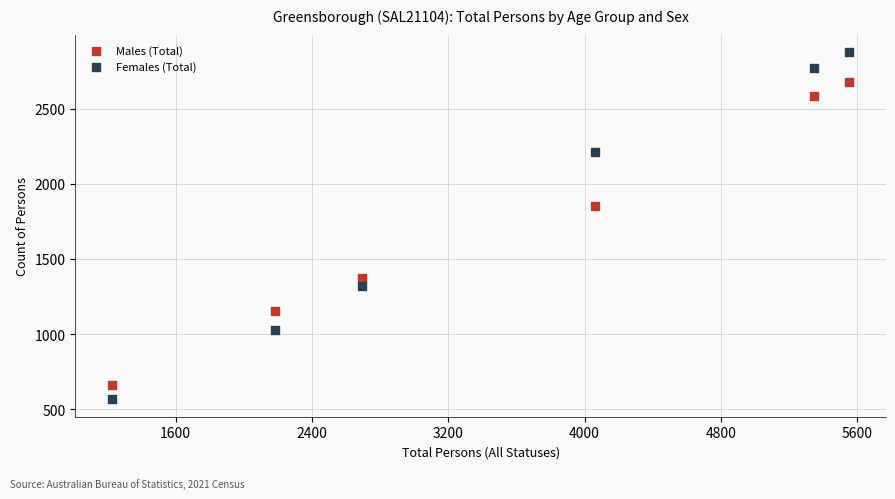

Which series contains the highest Y value?

Females (Total)